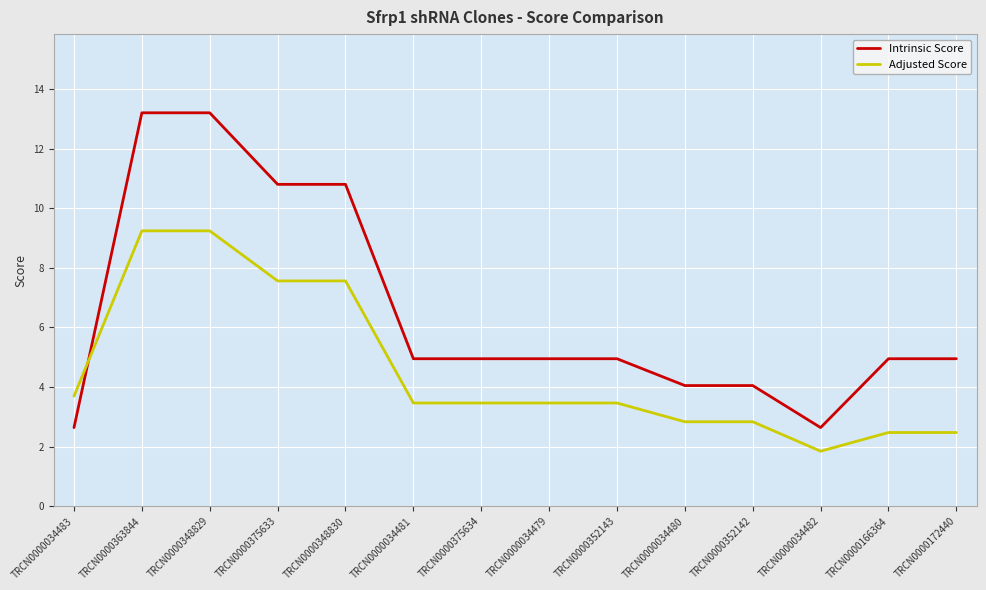

List the series in order of their overall mean, lowest first.

Adjusted Score, Intrinsic Score